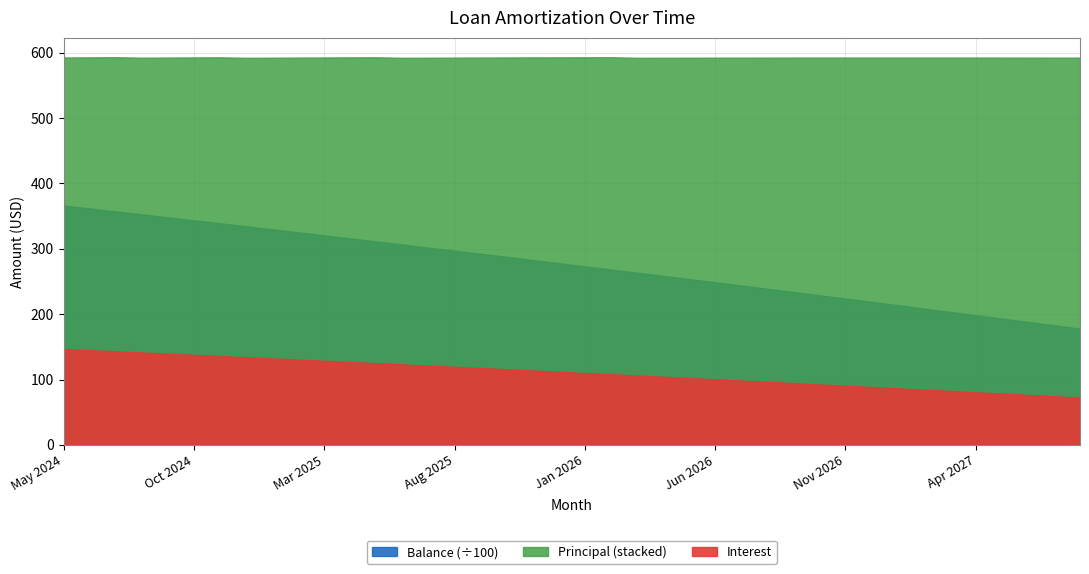

What is the label of the 13th point from the left?

May 2025